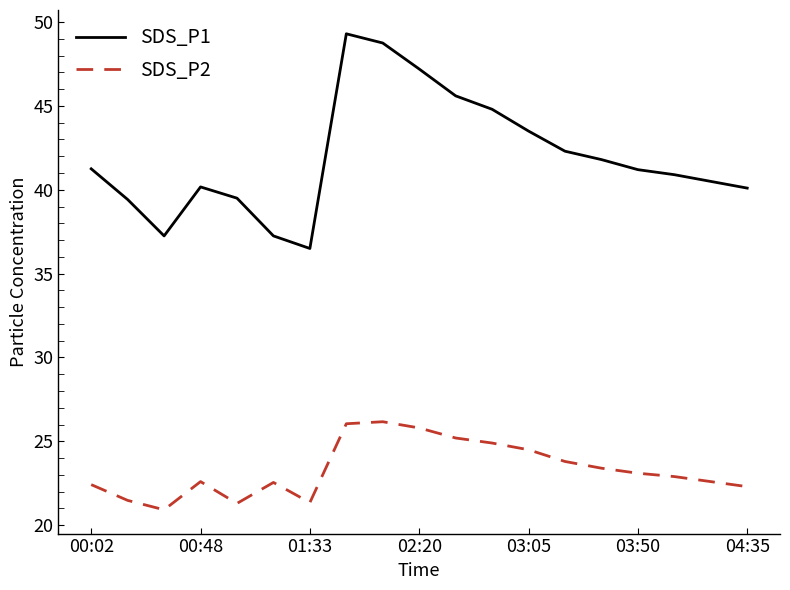

Which series has the widest spread of values?

SDS_P1